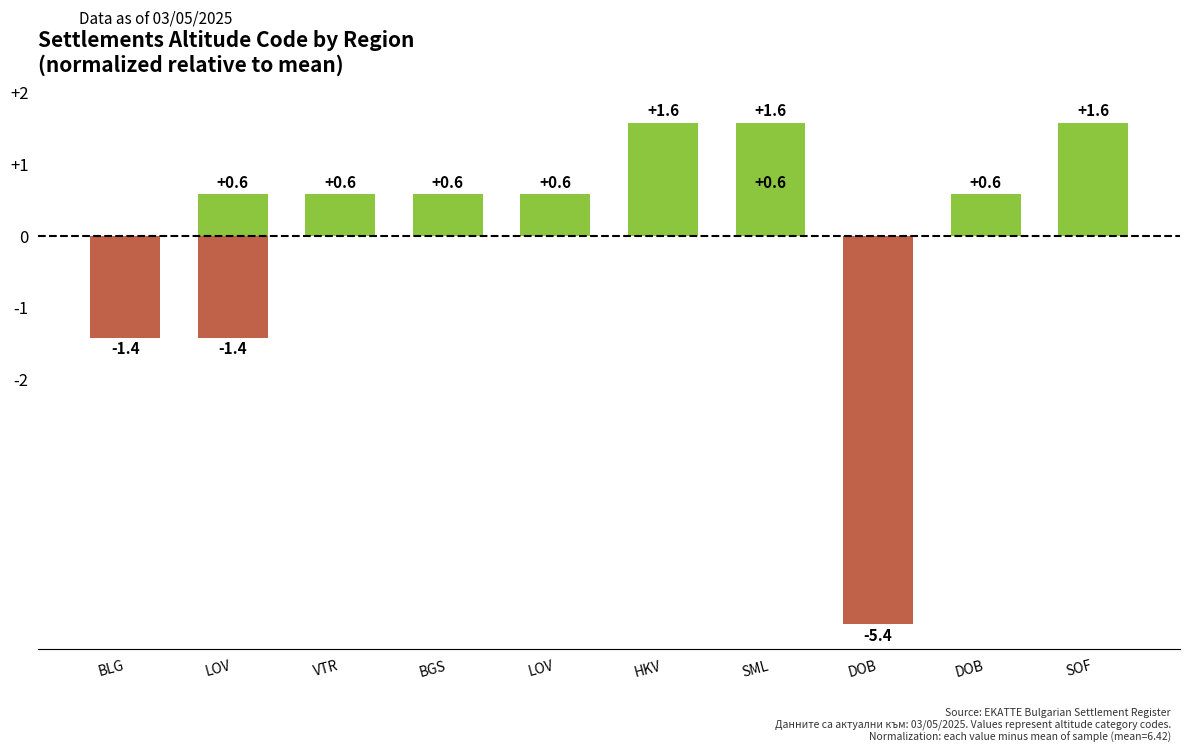

The chart shows a value of -1.4 at BLG. True or false?

True